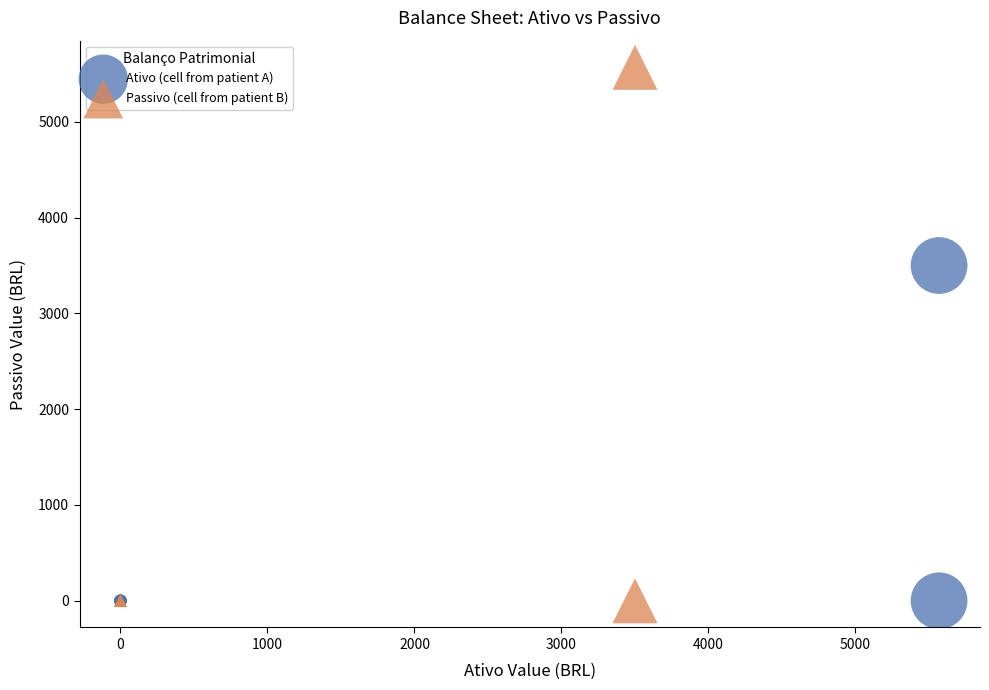

Which series has the largest Y range (max minus min)?

Passivo (cell from patient B)